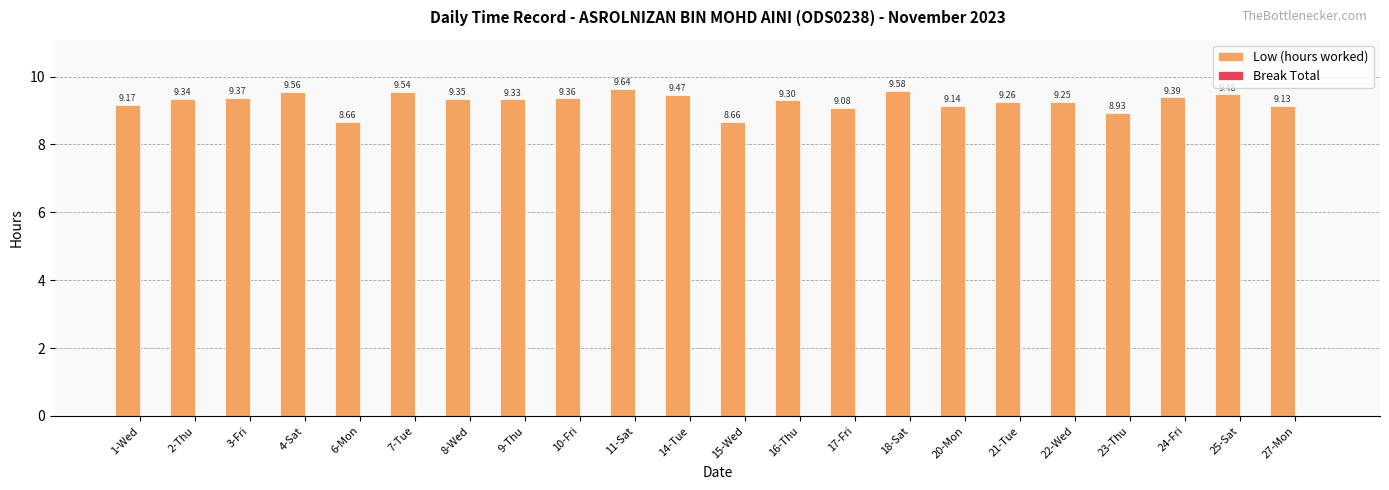

What is the difference between the values at 24-Fri and 15-Wed?

0.7